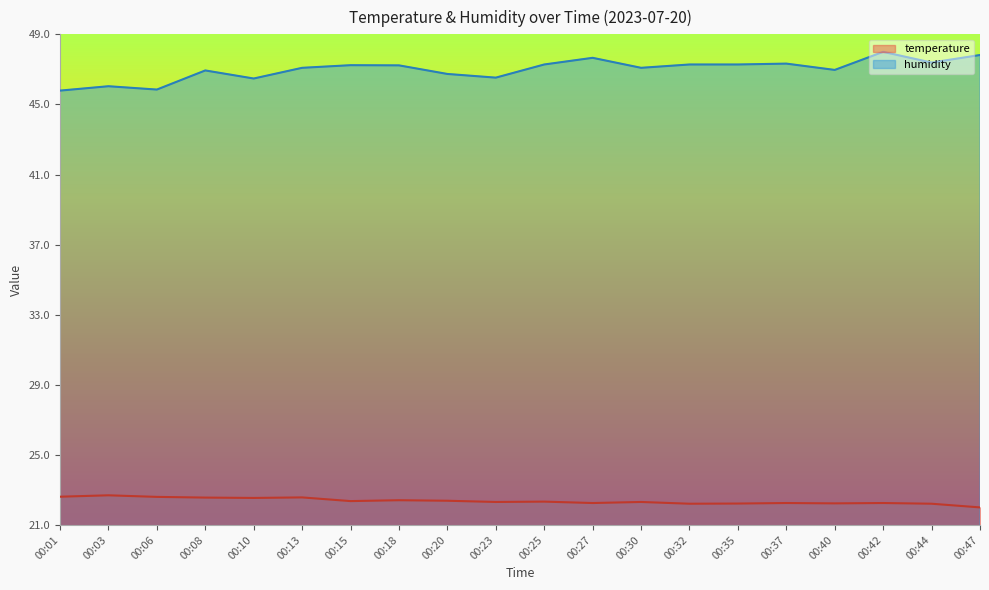

Is it true that humidity equals 47.3 at 00:25?

True